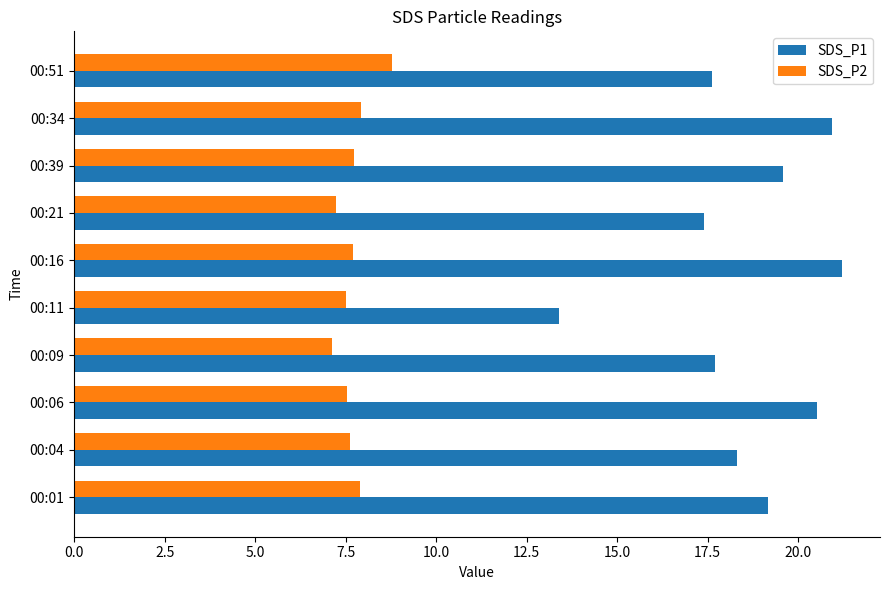

What is the highest value of the SDS_P1 series?

21.2